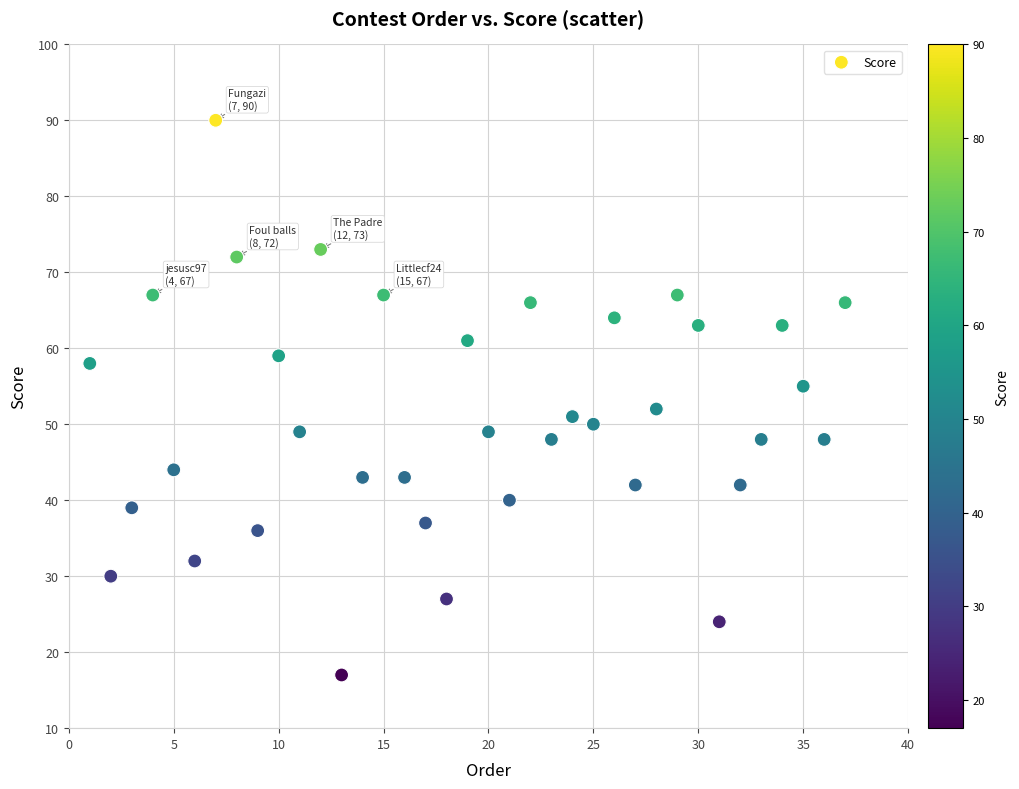

What Y value in the scatter plot is closest to 53?

52